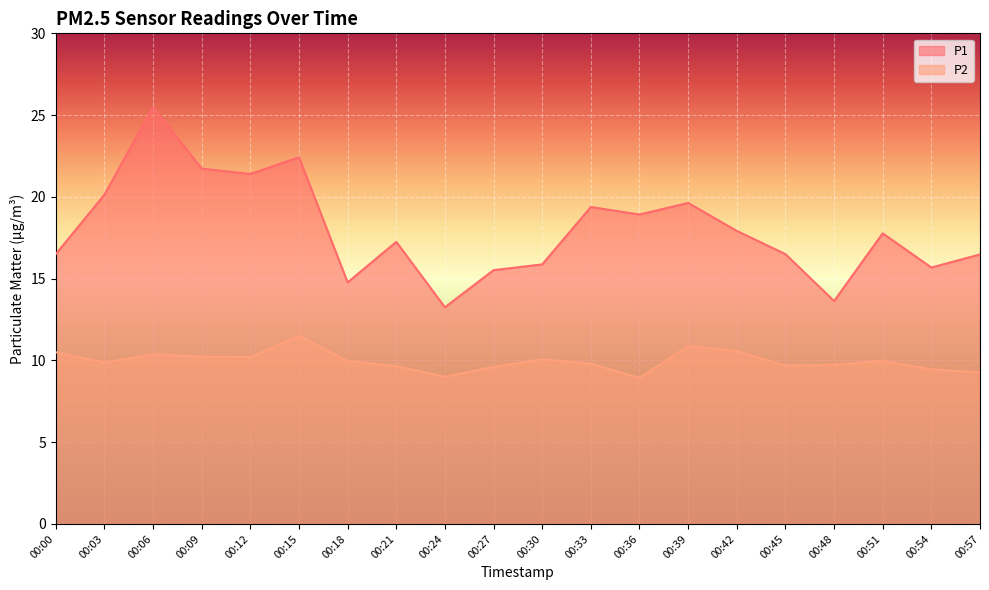

What is the total value across all series at 00:12?

31.6